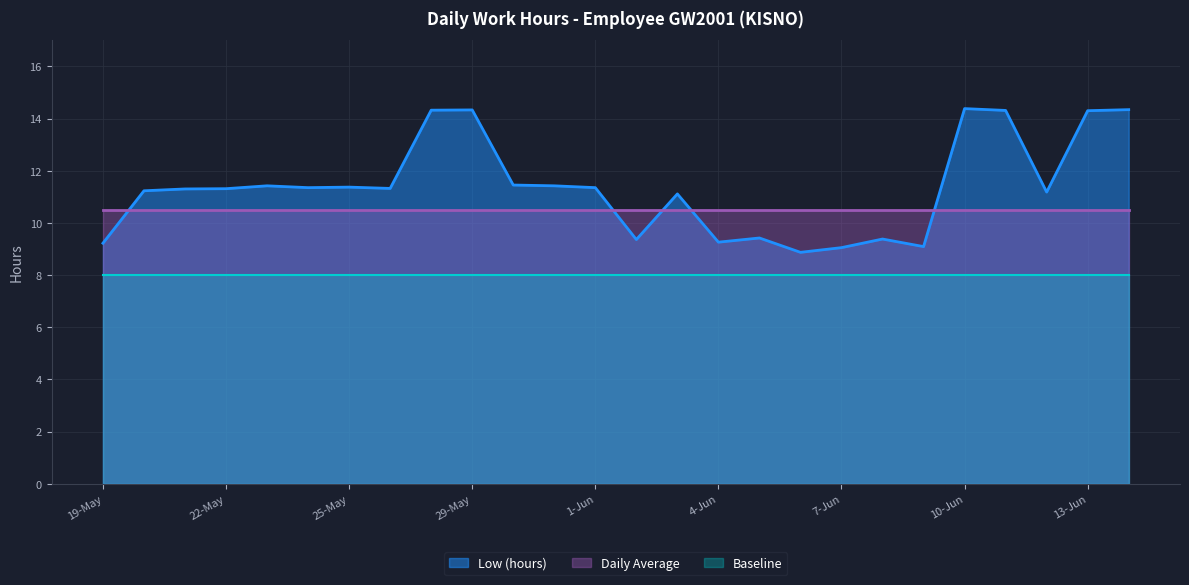

Does the chart display data point markers on the line(s)?

No